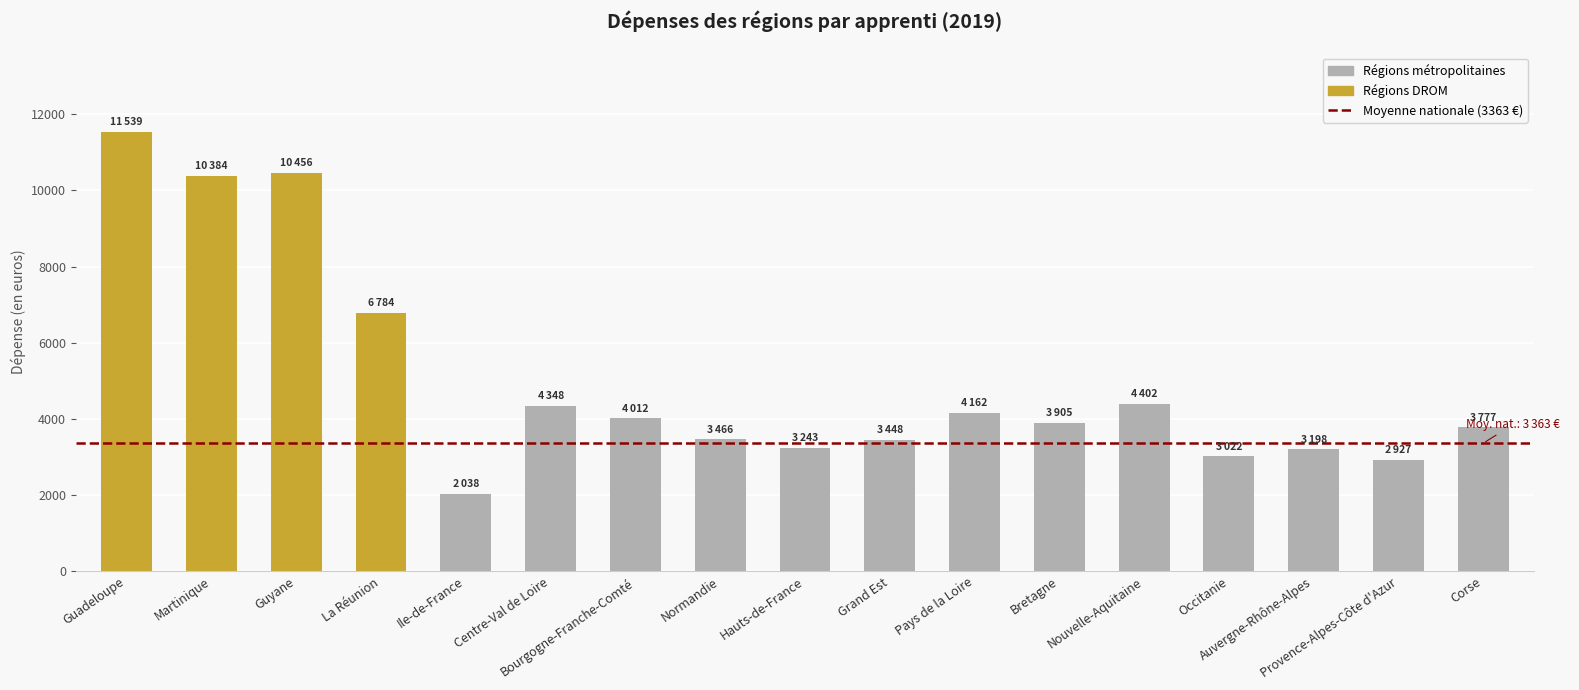

The value at Corse is 2397.6. True or false?

False